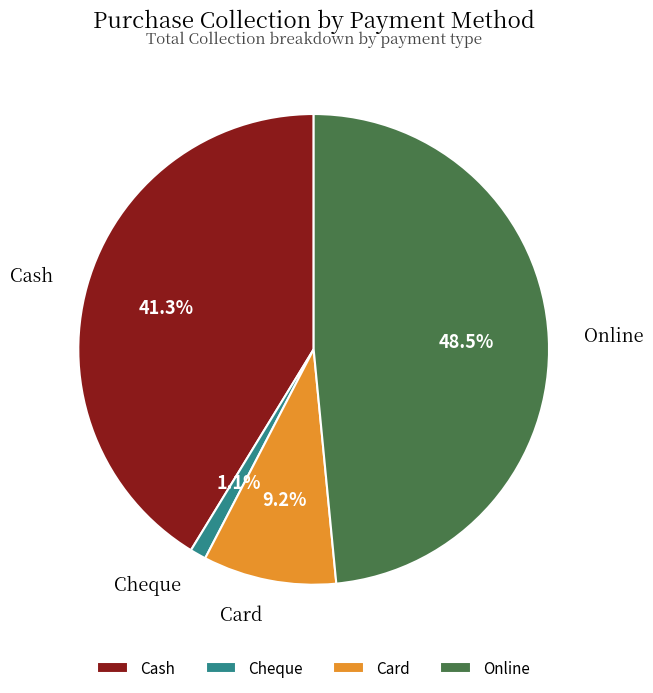

What percentage is the Cash slice, to the nearest percent?

41%